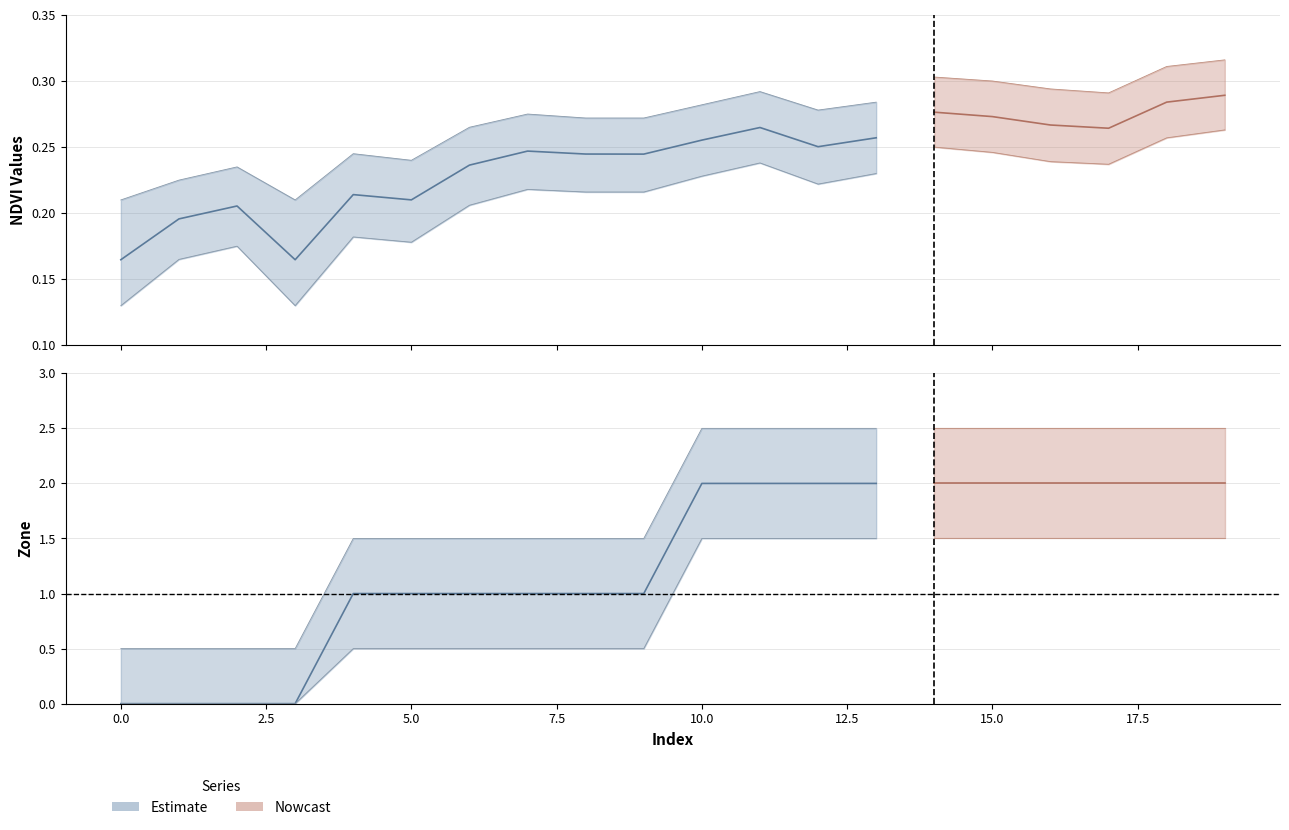

What is the total value across all series at 11?

2.3